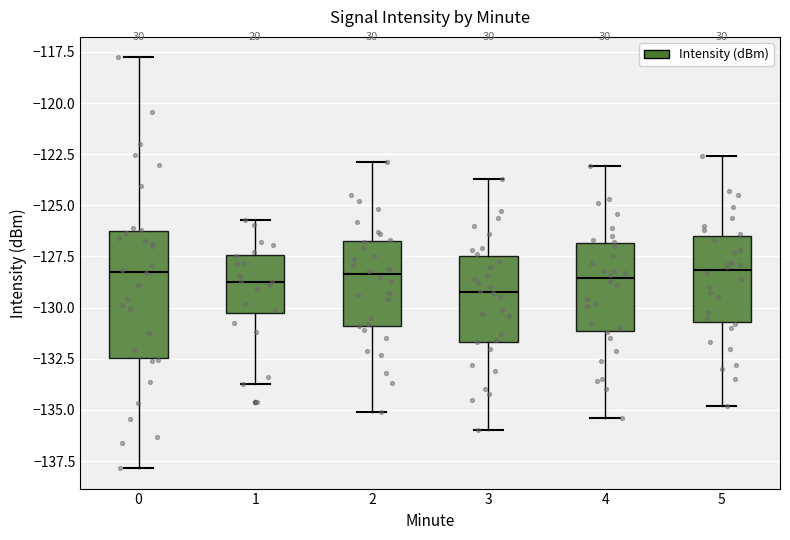

Where does the median line of the box at x = 0 sit on the y-axis? The values are not printed on the chart, so give them approximately, as read against the axis.

-128.0